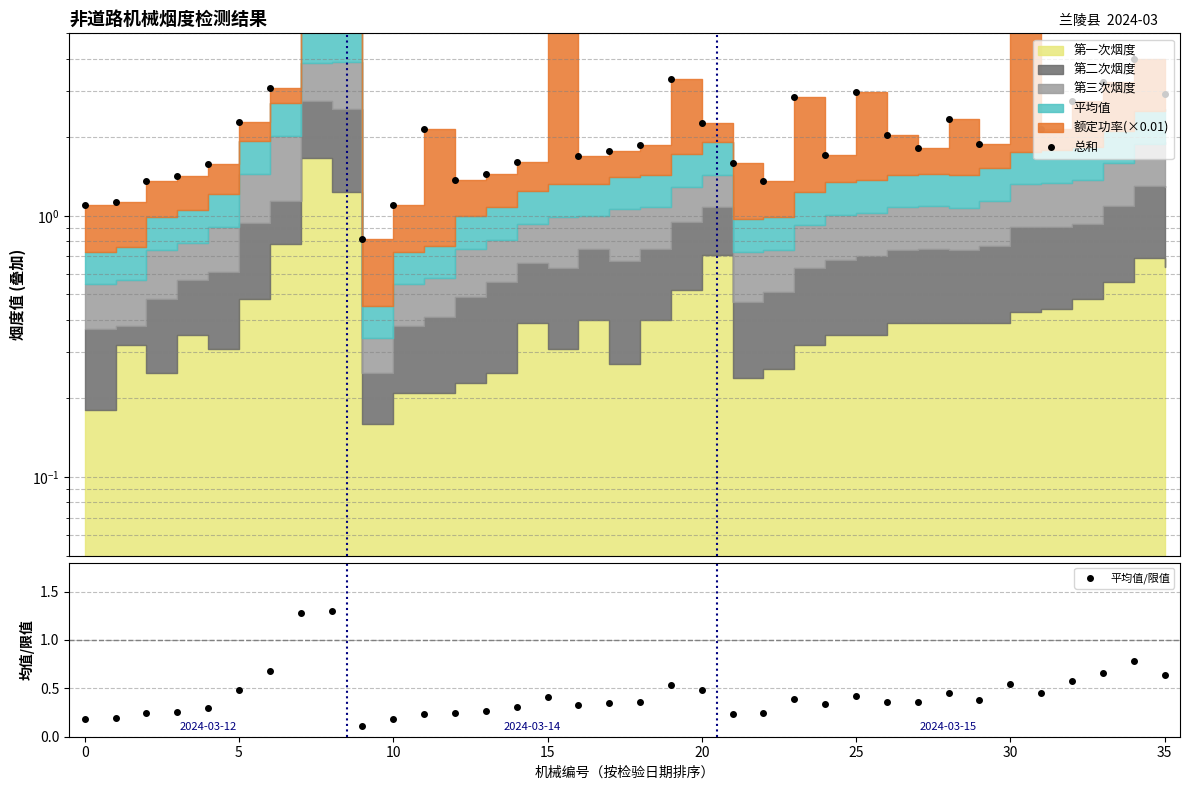

The 平均值/限值 series shows 0.2 at 20. True or false?

False